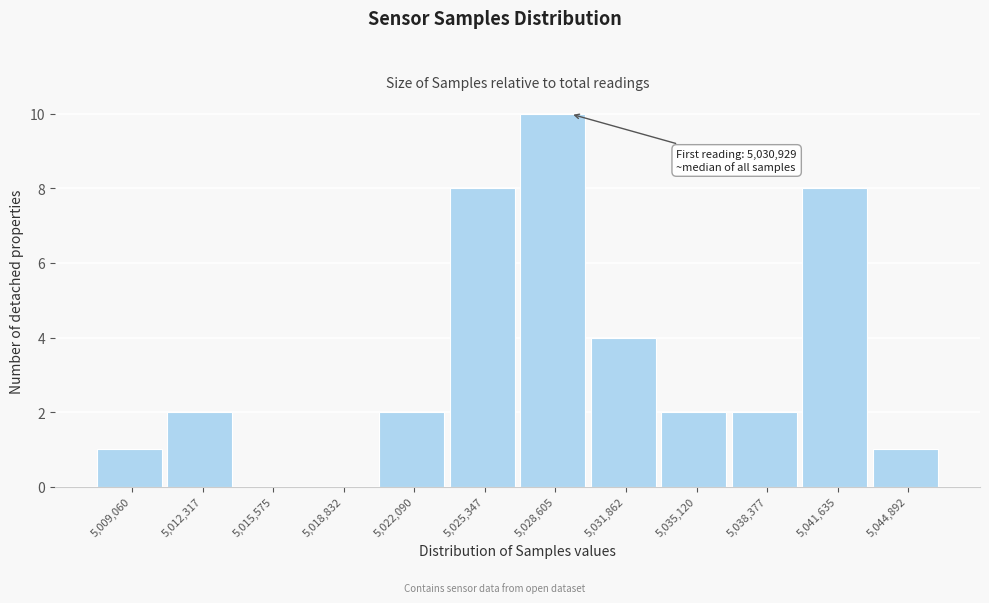

Reading right to left, extract all data points from this chart.

5,044,892=1	5,041,635=8	5,038,377=2	5,035,120=2	5,031,862=4	5,028,605=10	5,025,347=8	5,022,090=2	5,018,832=0	5,015,575=0	5,012,317=2	5,009,060=1